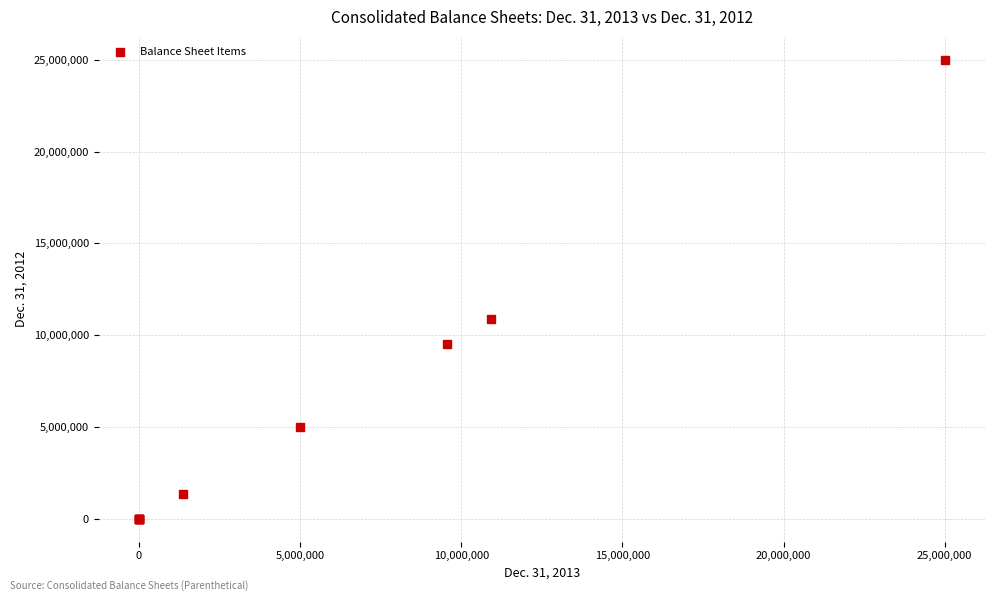

What Y value in the scatter plot is closest to 12500000?

10898939.0